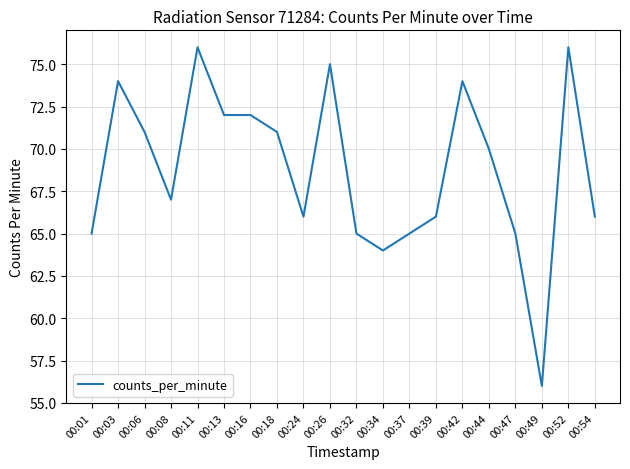

Does the chart have visible grid lines?

Yes